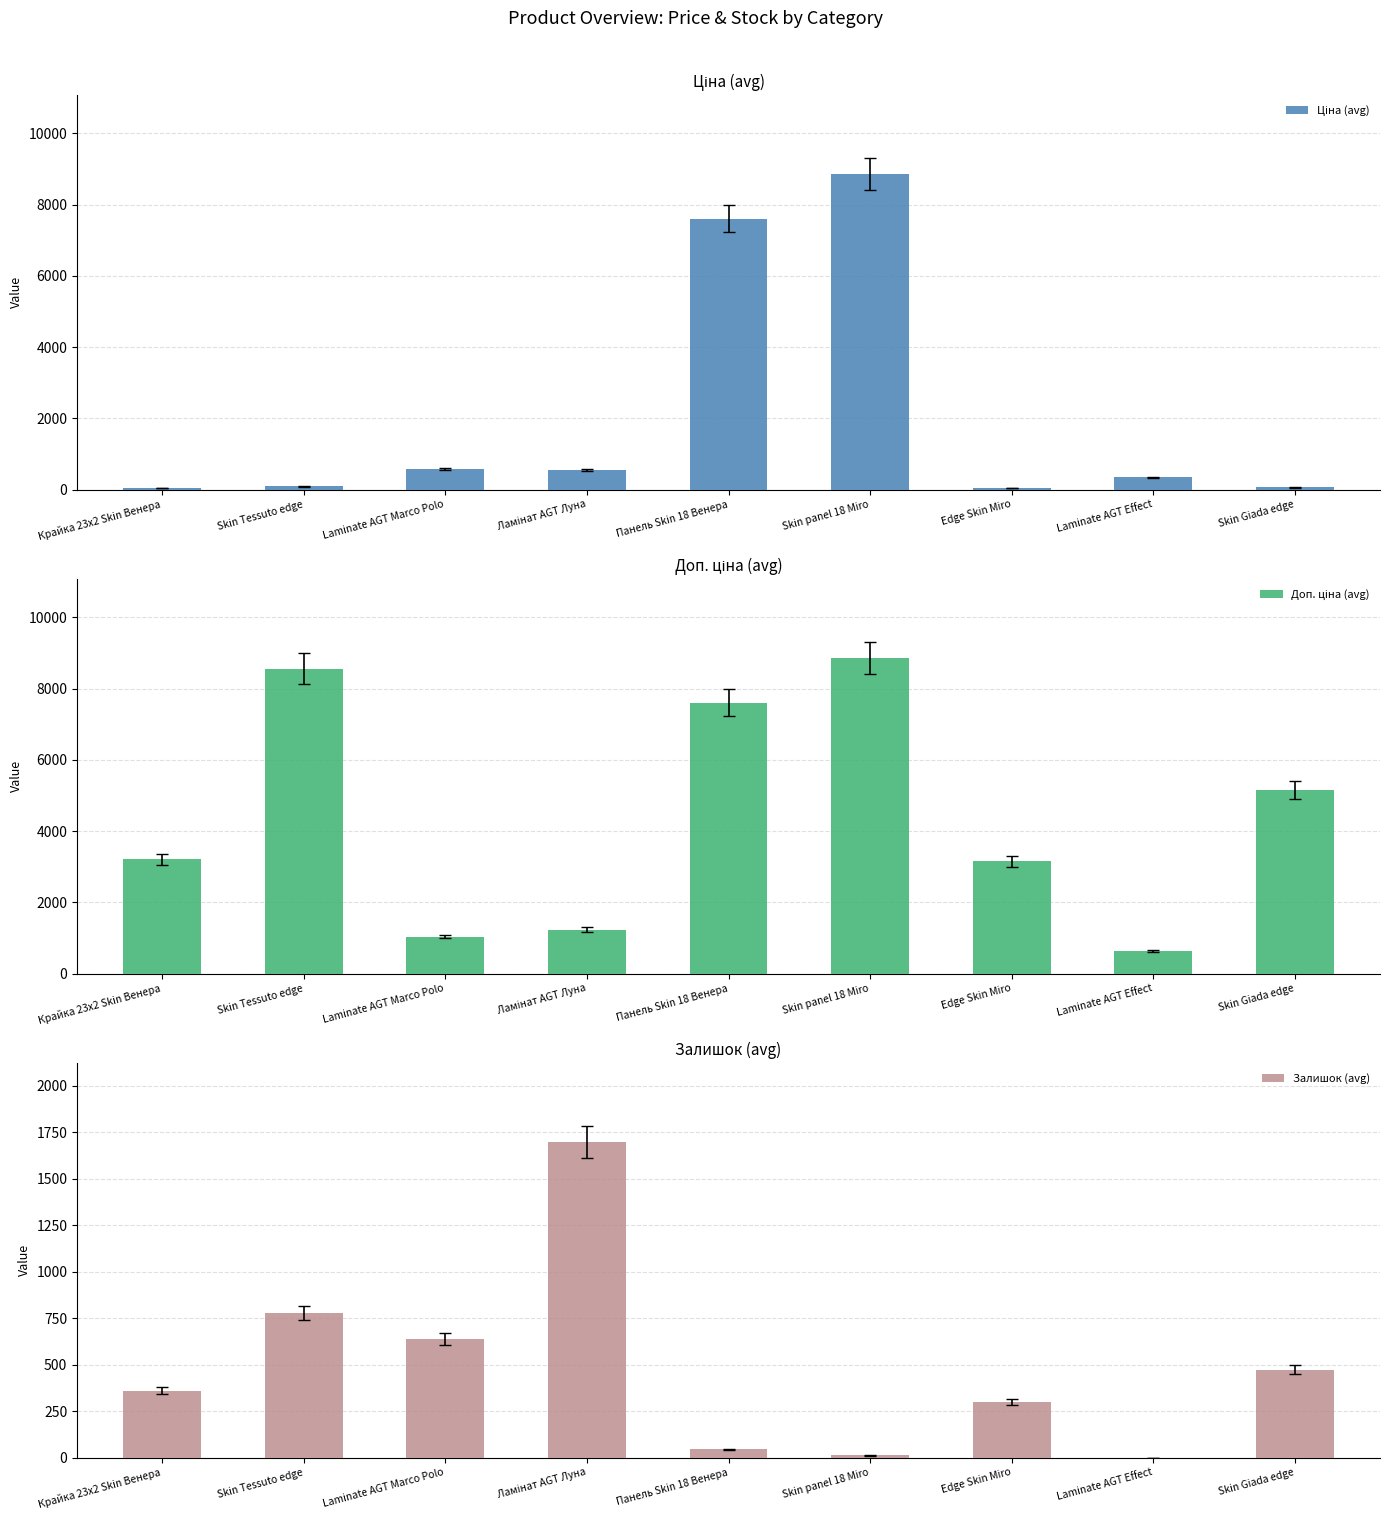

What position from the left is Панель Skin 18 Венера?

5